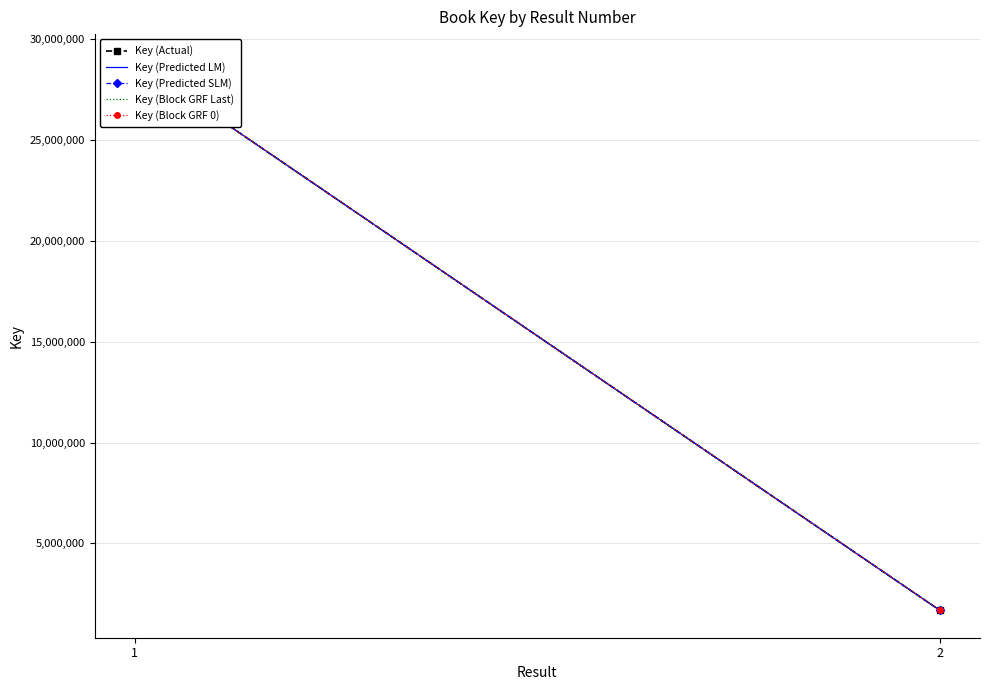

At which category is the sum across all series the highest?

1